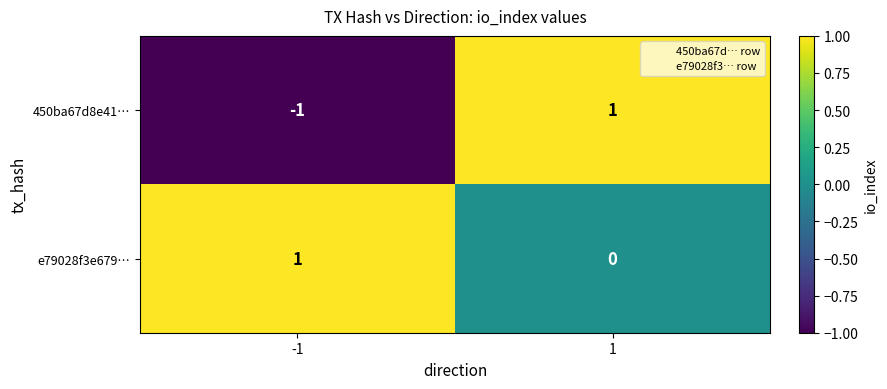

How many positive values does the 450ba67d8e41… series have?

1